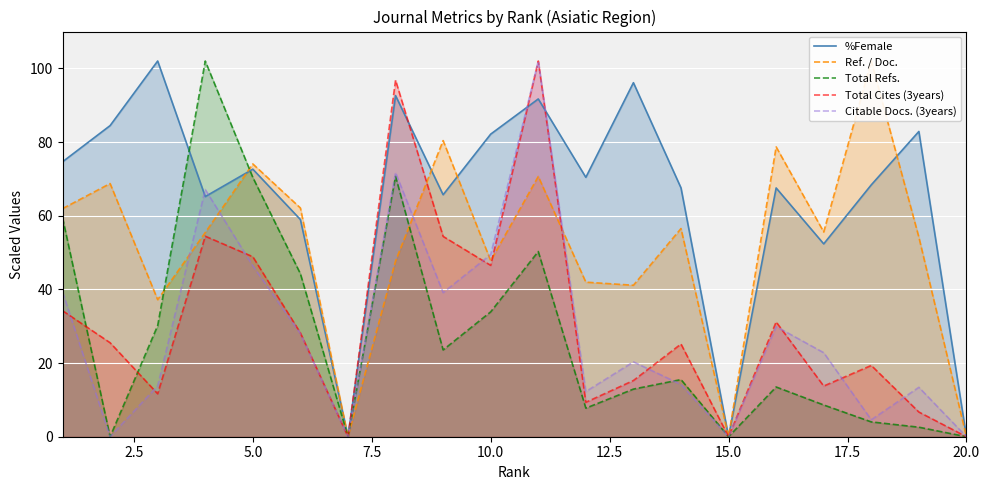

How many interior local valleys does the Total Refs. series have?

5